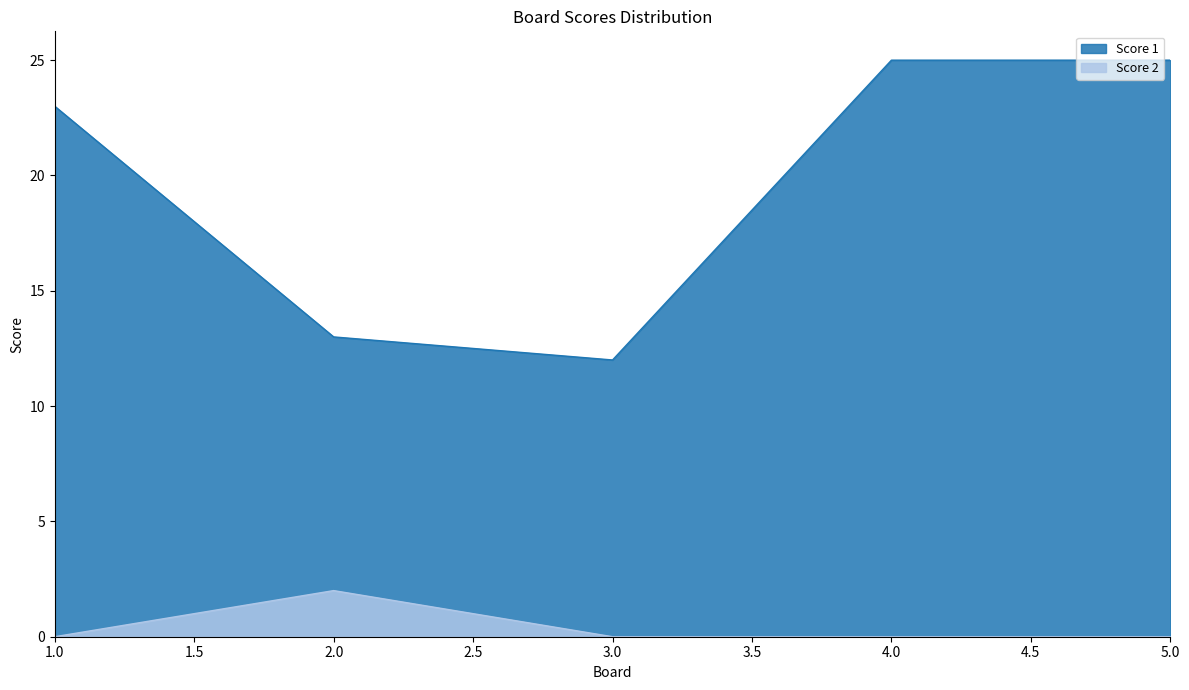

List the series in order of their overall mean, highest first.

Score 1, Score 2